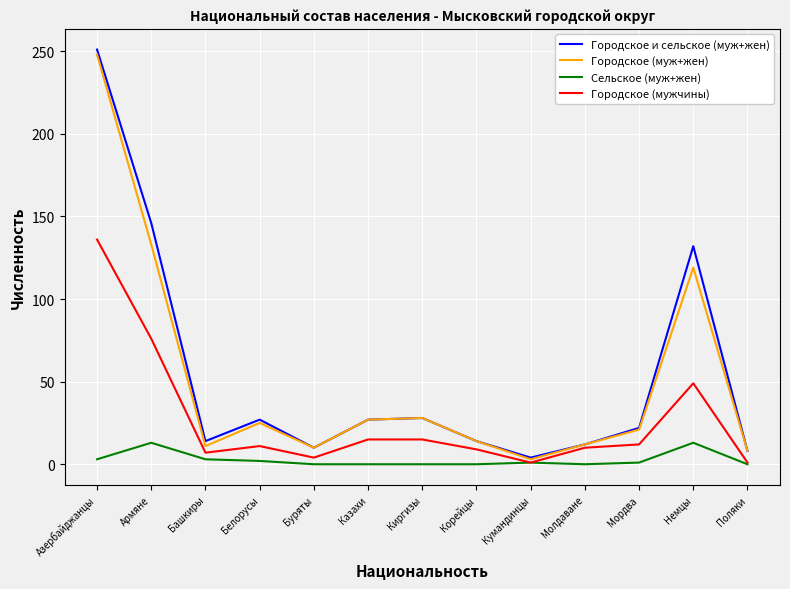

Which series has the widest spread of values?

Городское и сельское (муж+жен)